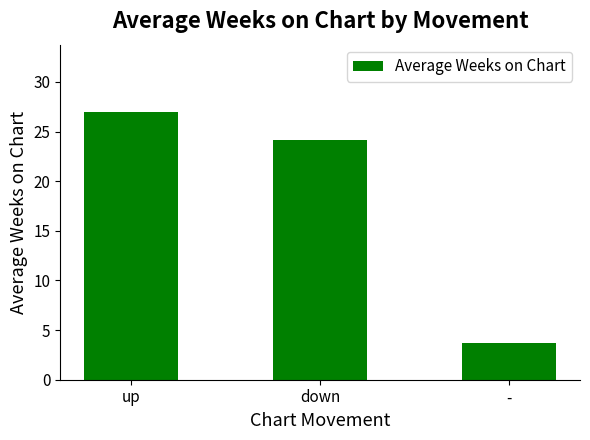

What is the maximum value shown in the chart?

27.0